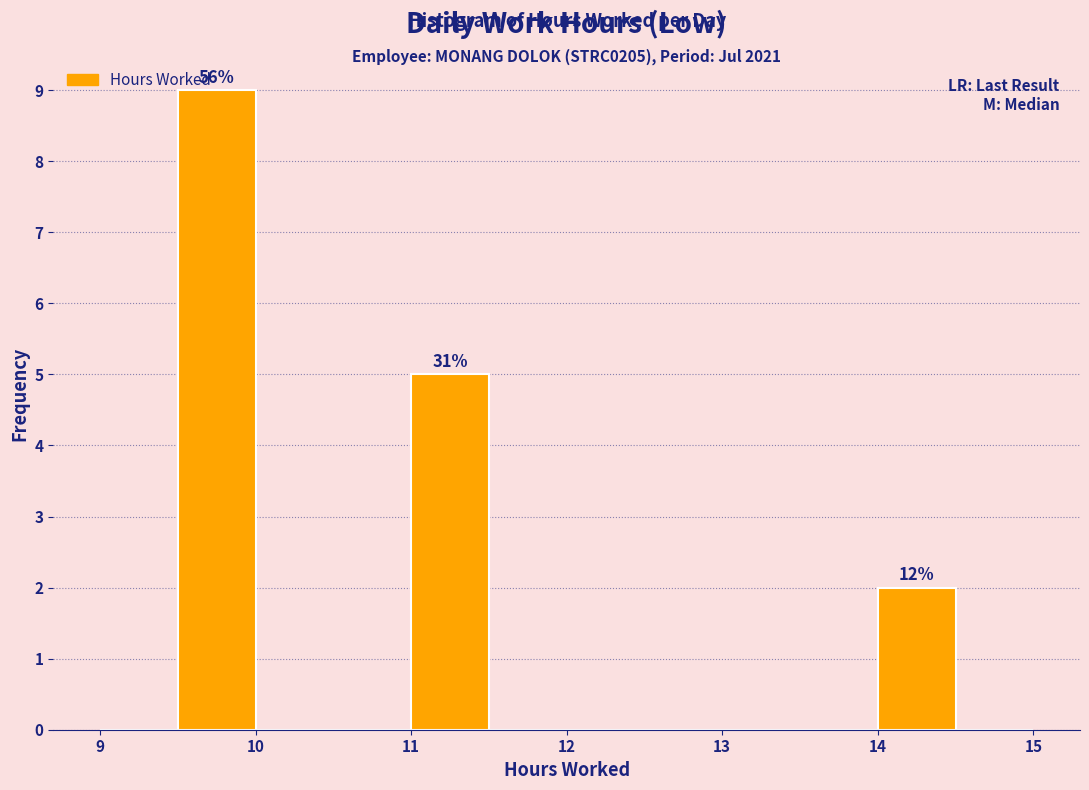

Which range on the x-axis has the tallest bar?

9.5 to 10.0